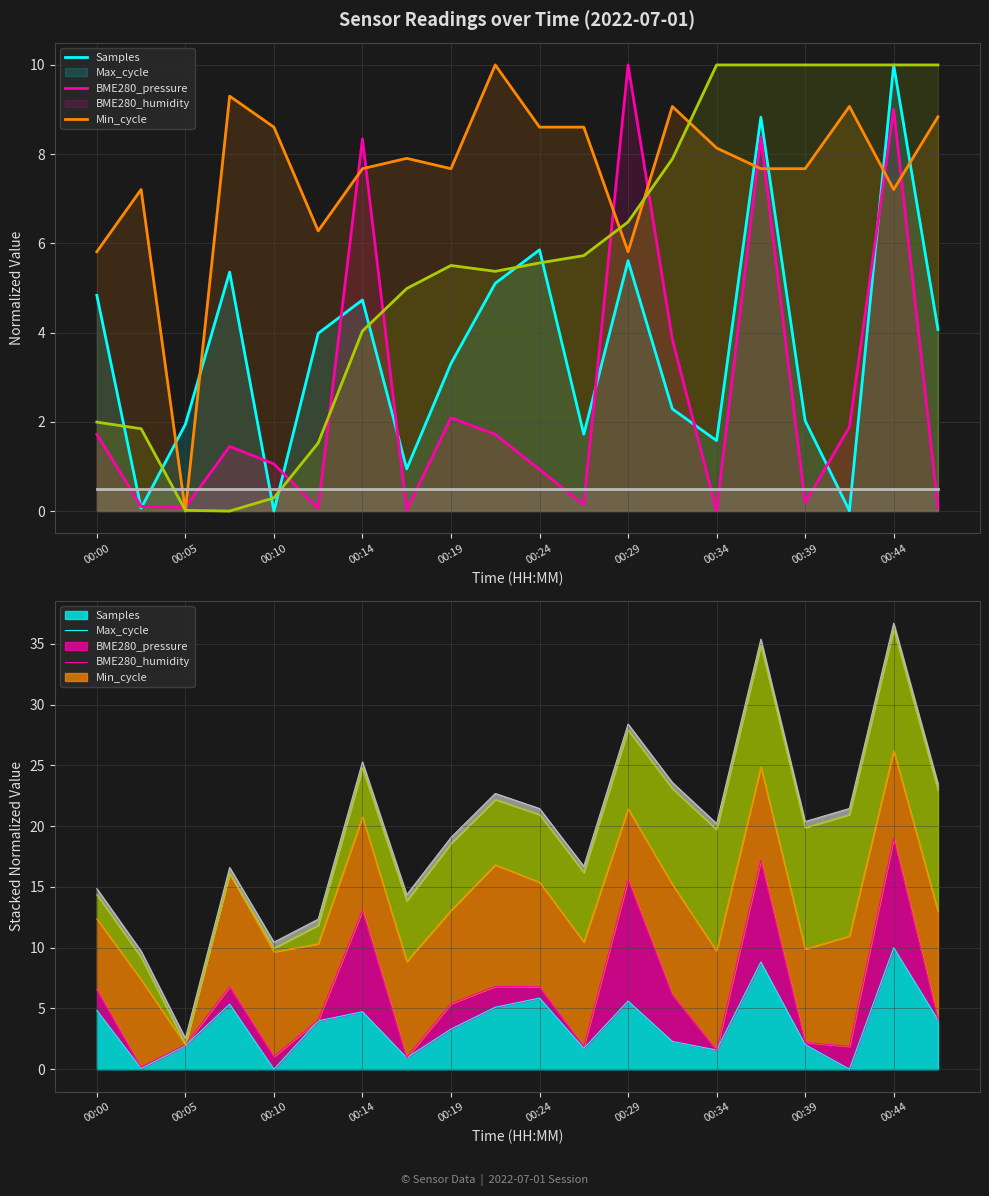

What is the value of the Max_cycle point at the 13th from the left?

10.0